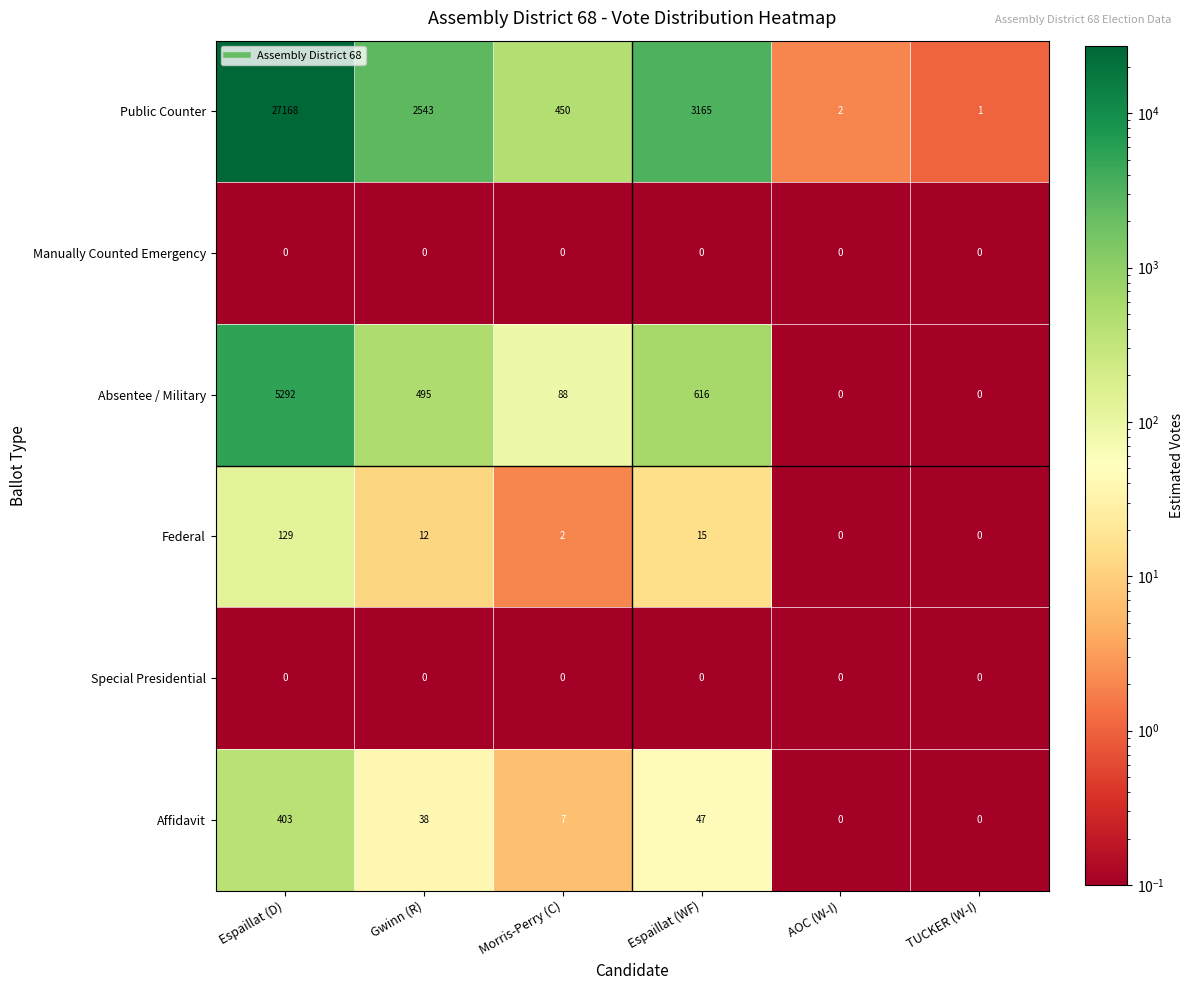

What is the sum of all Affidavit values?

495